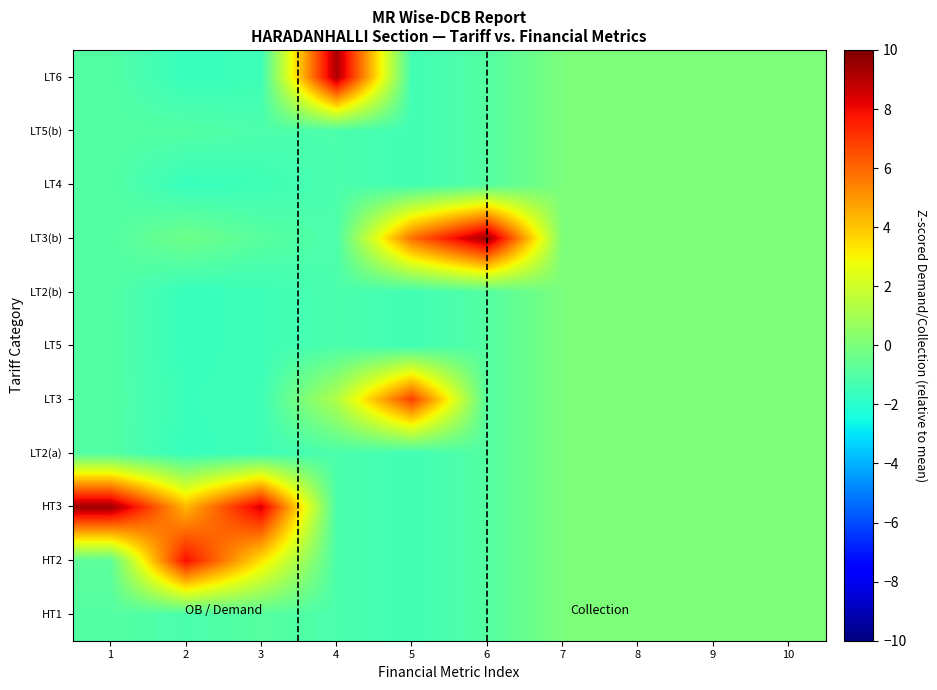

How many distinct data groups are displayed?

11